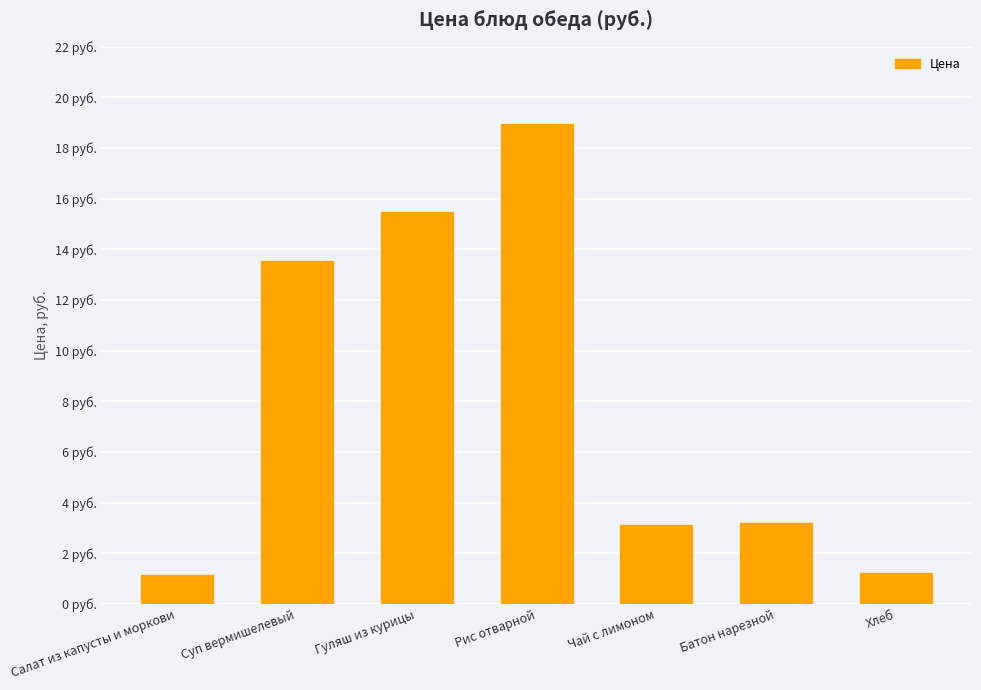

What is the change in value from Салат из капусты и моркови to Чай с лимоном?

+2.0